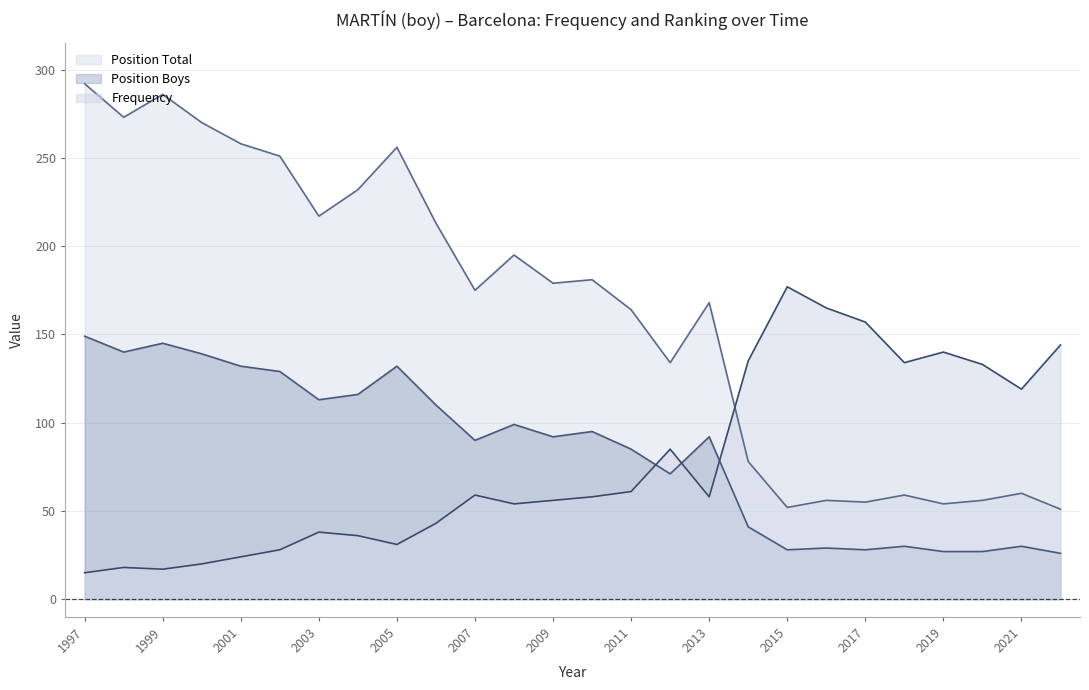

Where is Position Total nearest to the value 171?

2013